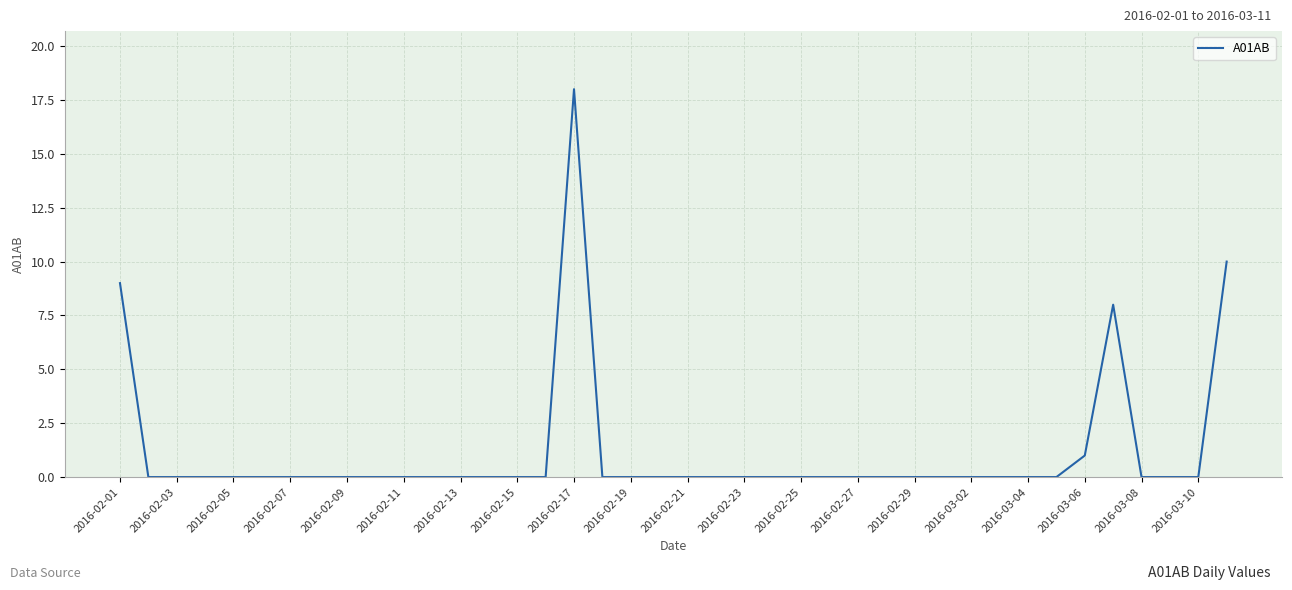

Reading left to right, list all the values displayed in this chart.

9	0	0	0	0	0	0	0	0	0	0	0	0	0	0	0	18	0	0	0	0	0	0	0	0	0	0	0	0	0	0	0	0	0	1	8	0	0	0	10